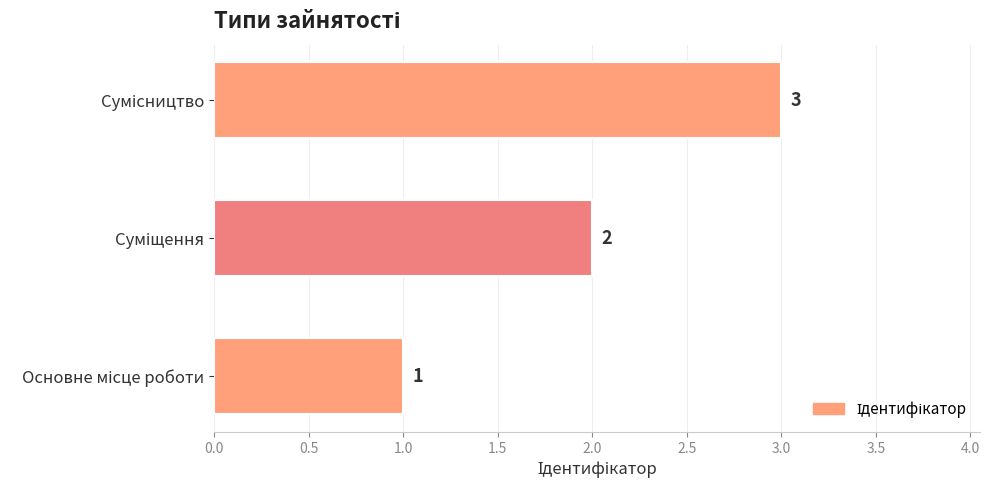

Count the values in the range 1 to 3.

3